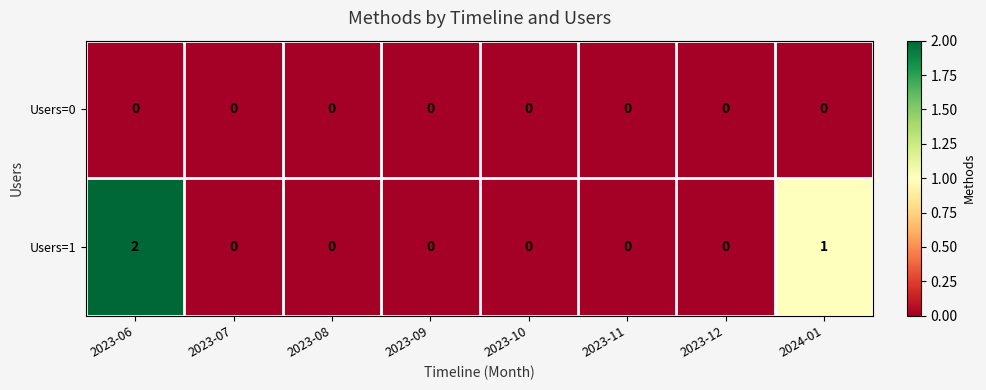

At which category is the sum across all series the highest?

2023-06